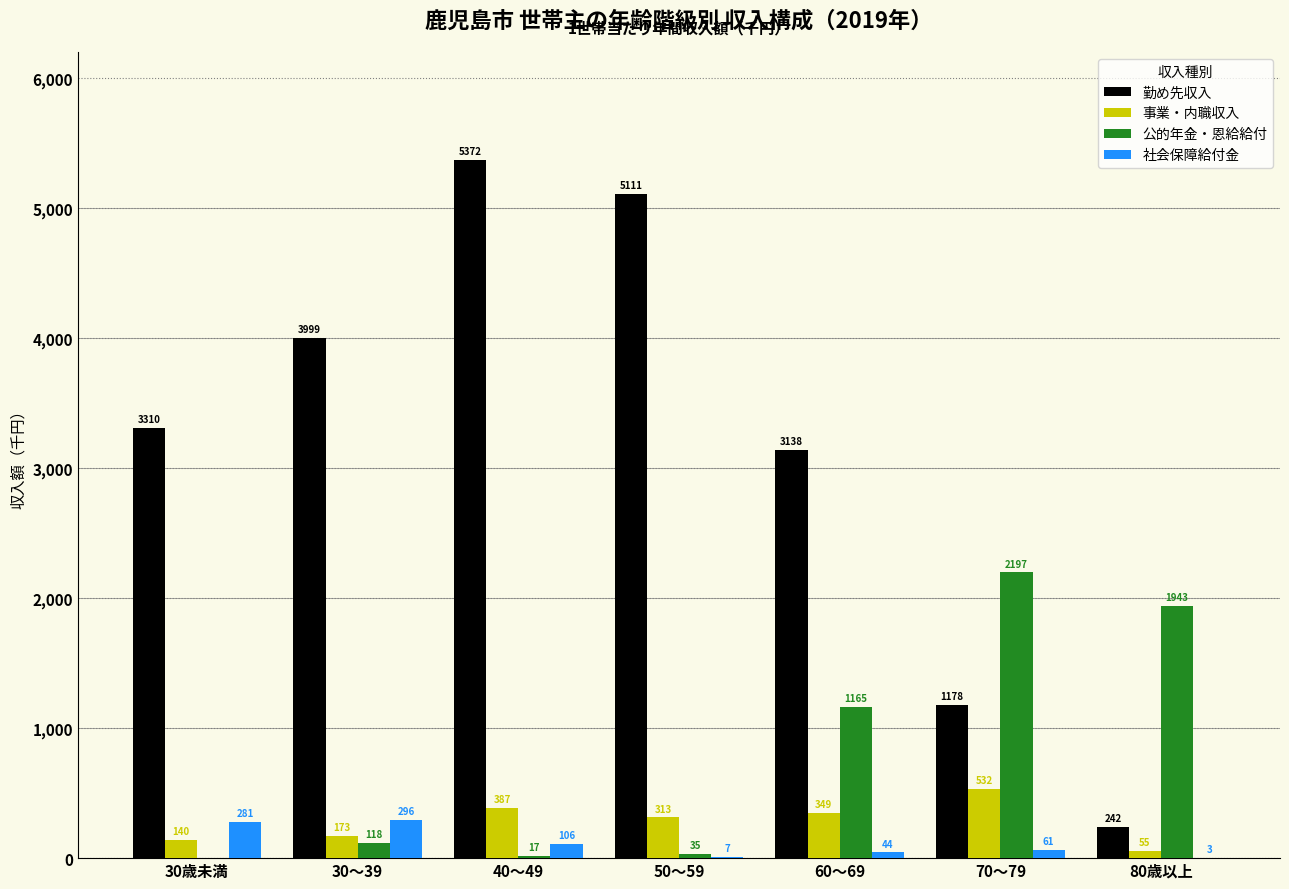

Are the bars grouped side by side (vs. stacked)?

Yes